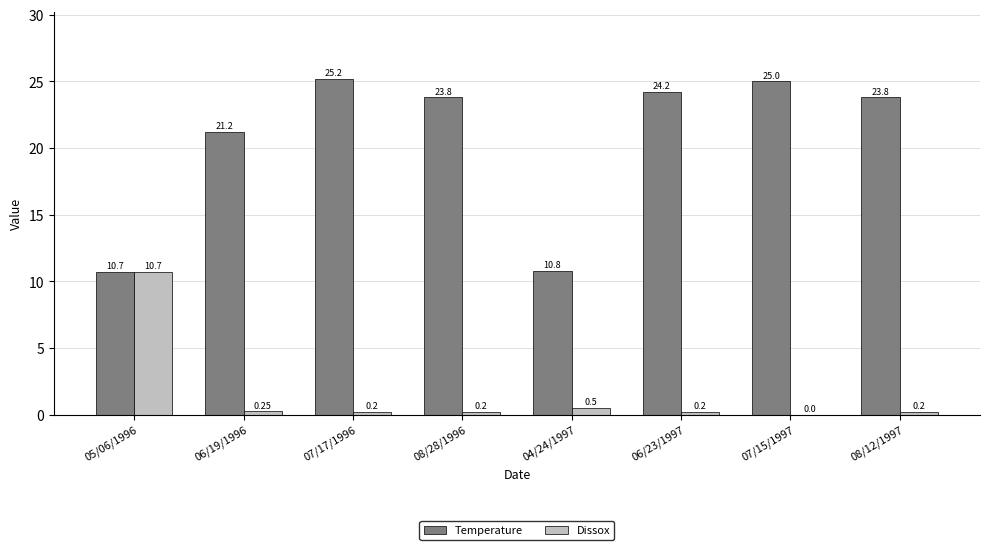

What is the maximum value shown in the chart?

25.2